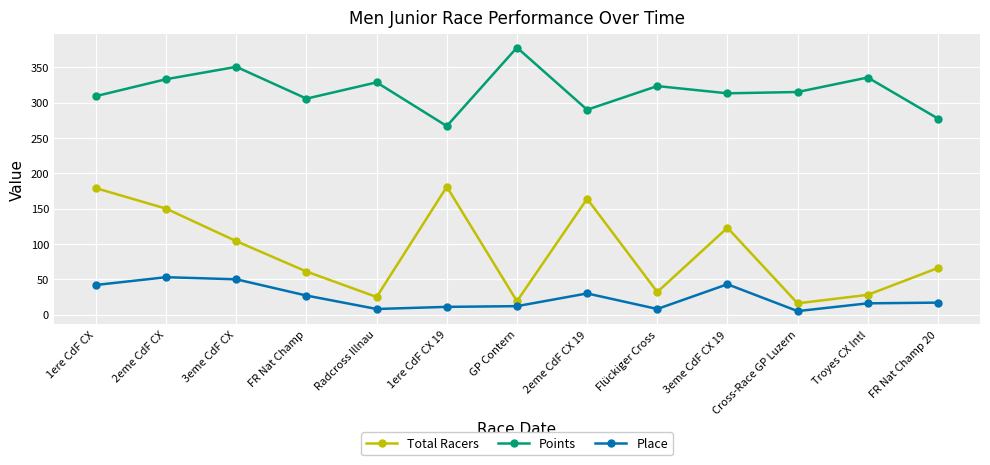

True or false: Total Racers and Place cross at least once.

False